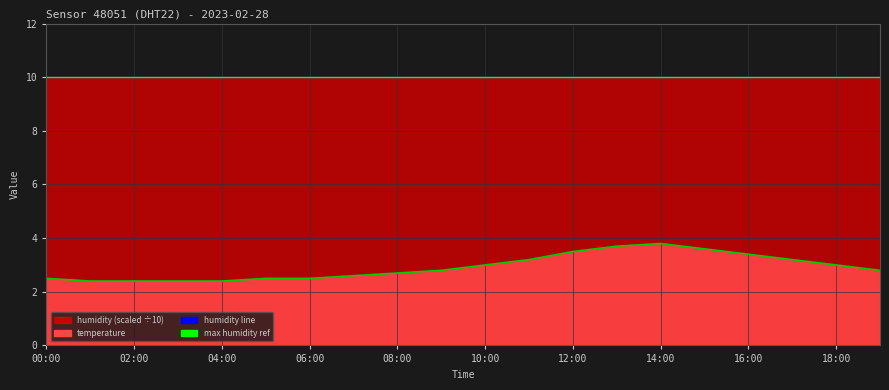

Reading left to right, what are all the values shown in this chart?

00:00=2.5	01:00=2.4	02:00=2.4	03:00=2.4	04:00=2.4	05:00=2.5	06:00=2.5	07:00=2.6	08:00=2.7	09:00=2.8	10:00=3.0	11:00=3.2	12:00=3.5	13:00=3.7	14:00=3.8	15:00=3.6	16:00=3.4	17:00=3.2	18:00=3.0	19:00=2.8